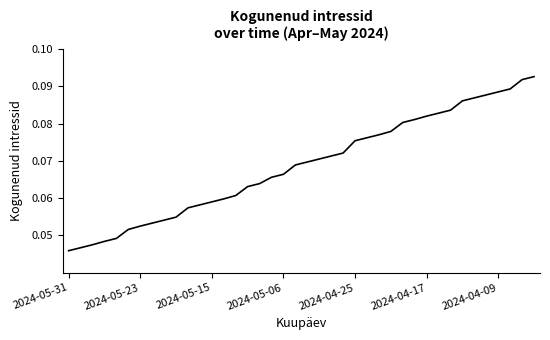

How many lines are shown in the chart?

1